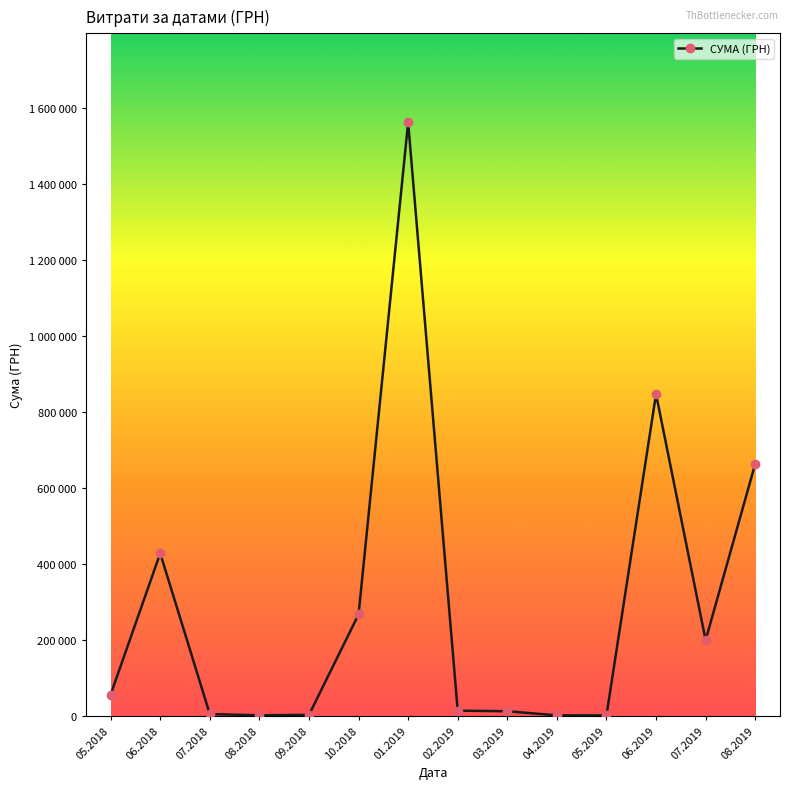

How many data points are less than 56100?

7